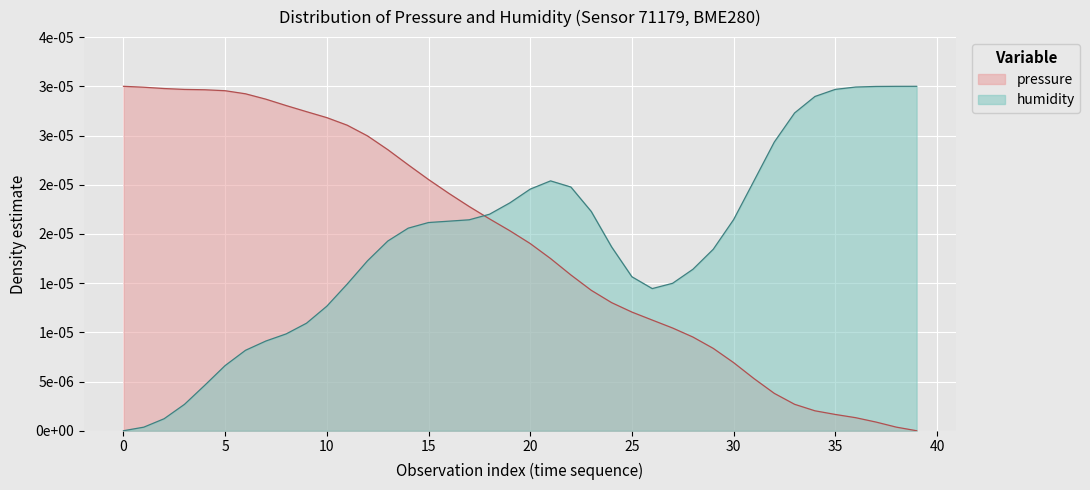

What are all the series names shown in the legend?

pressure, humidity